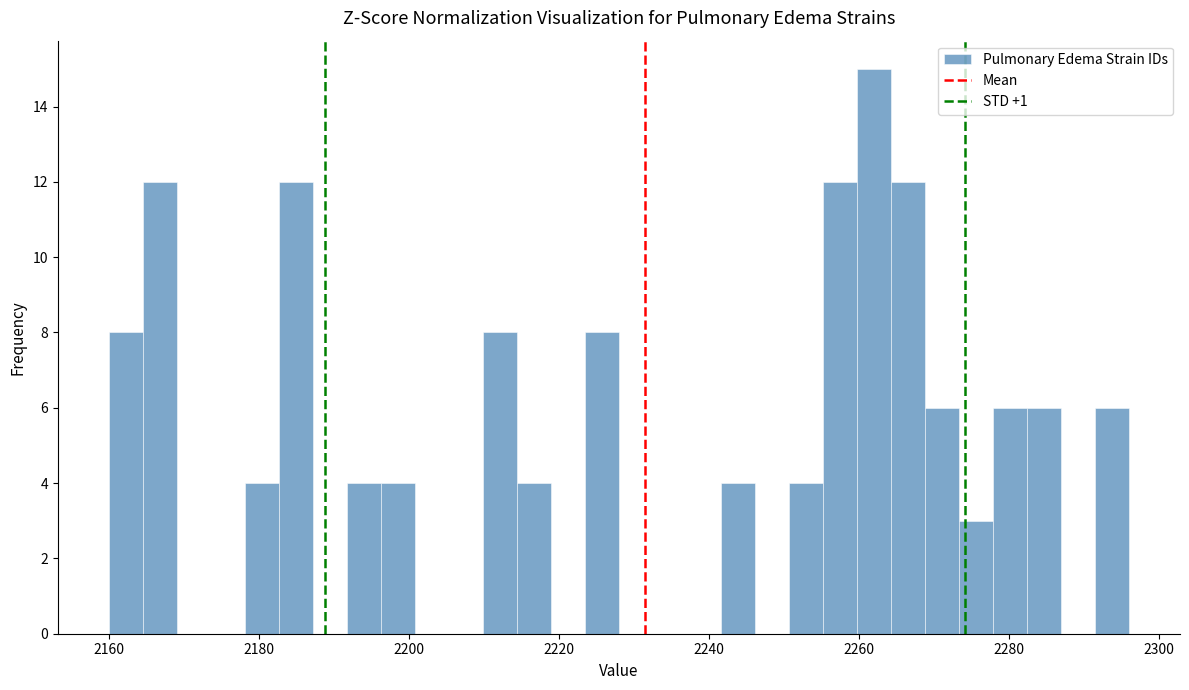

Read against the x-axis, roughly where is the centre of the tallest bar?

2262